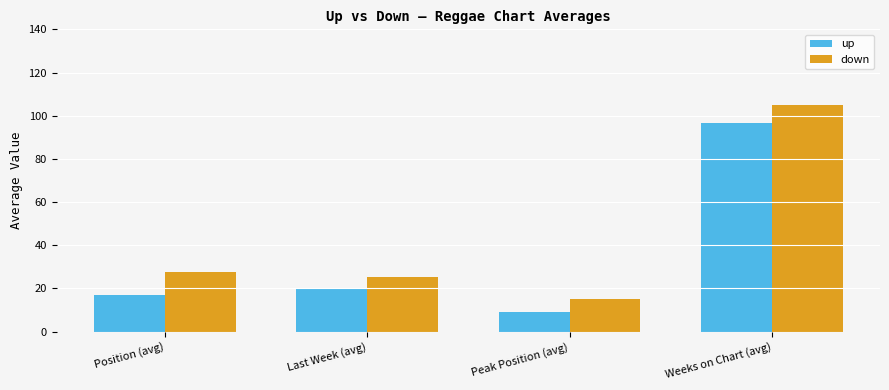

What is the difference between the down values at Last Week (avg) and Peak Position (avg)?

10.0